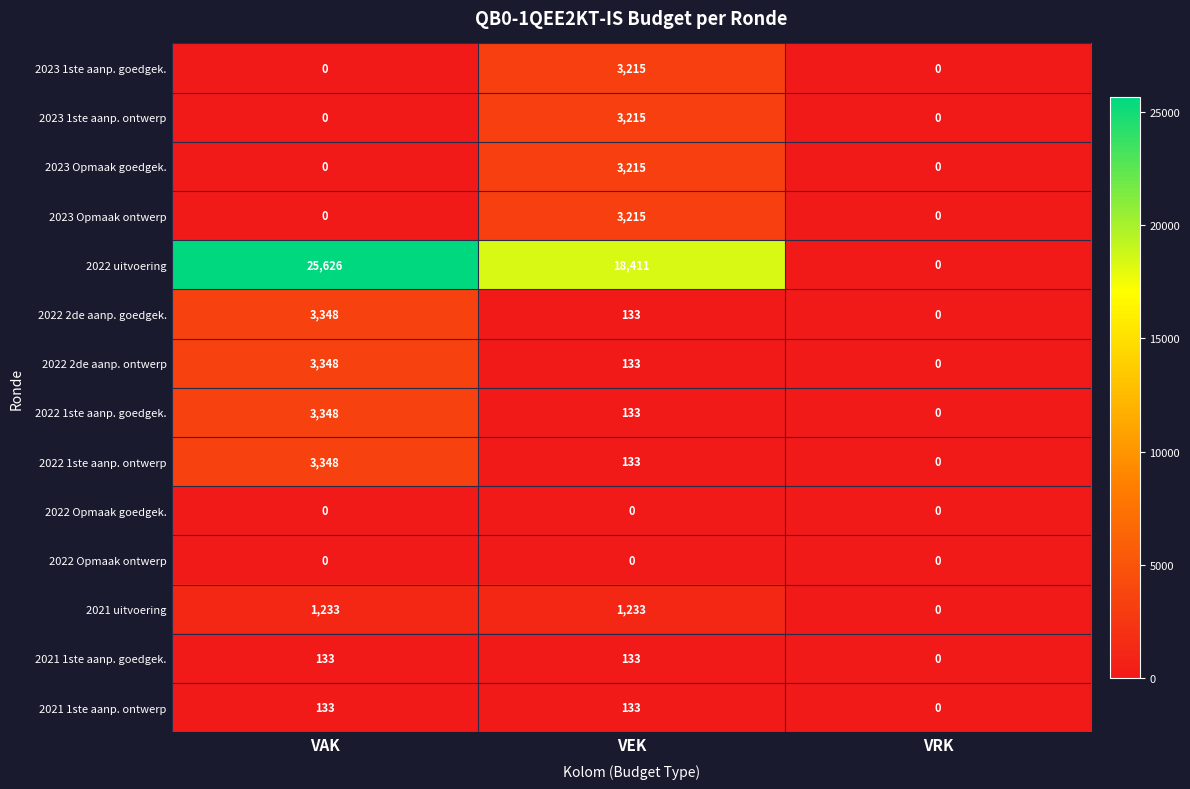

The 2022 uitvoering series shows 0 at VRK. True or false?

True